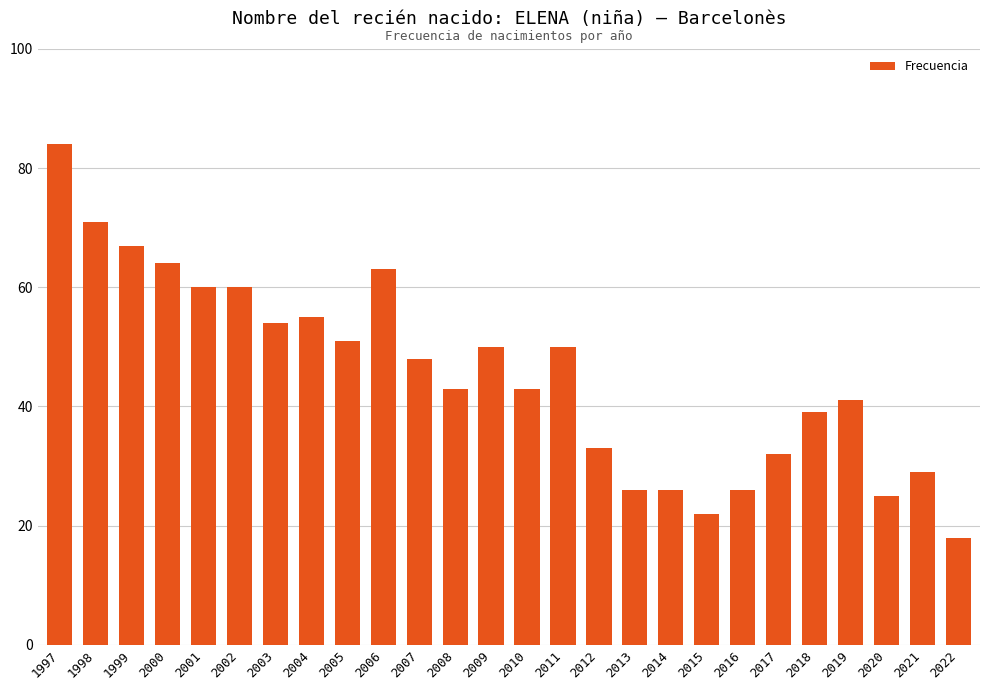

What is the sum of the values at 2021 and 2012?

62